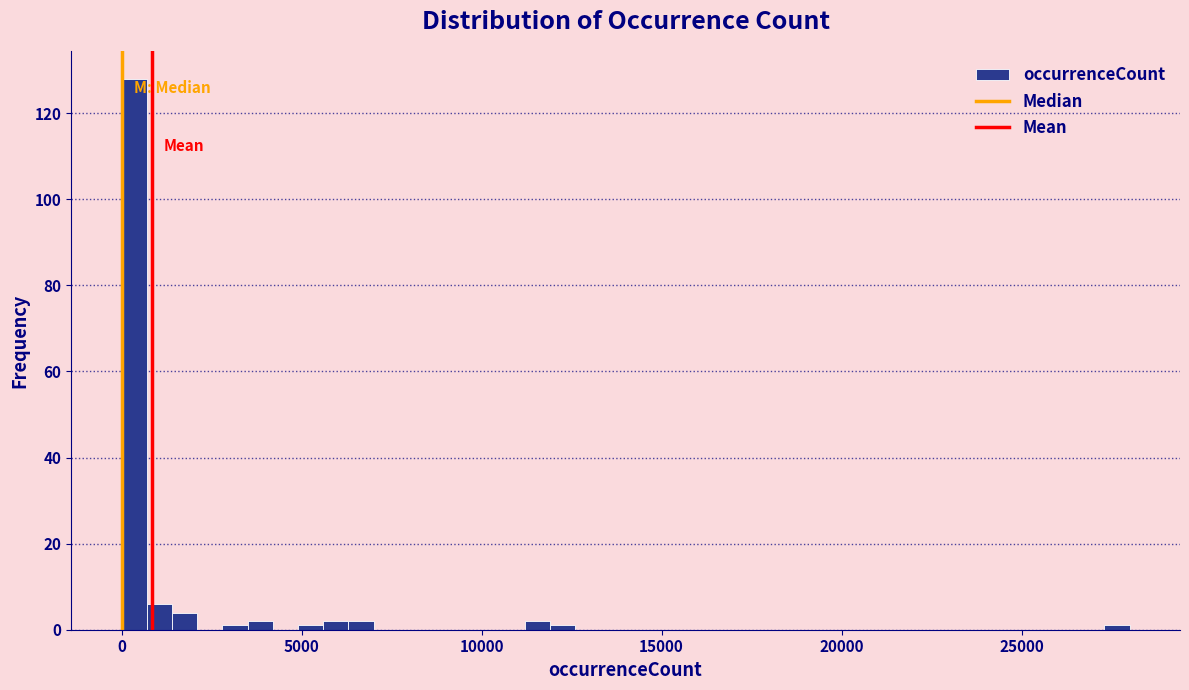

Around what value on the x-axis is the tallest bar? Give the approximate position of its centre, as read against the axis.

500